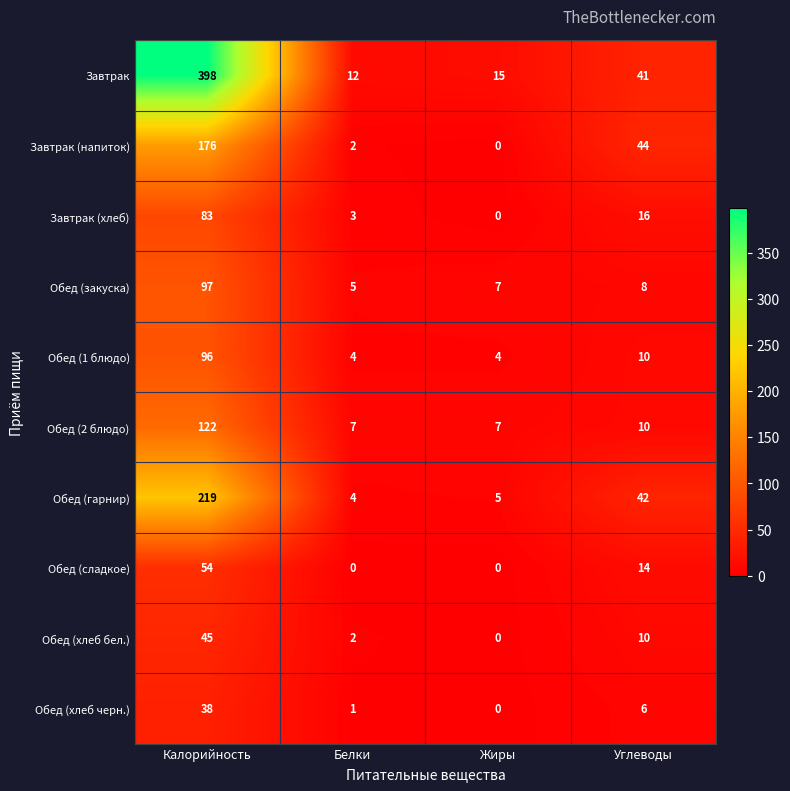

What is the average value of the Обед (сладкое) series?

17